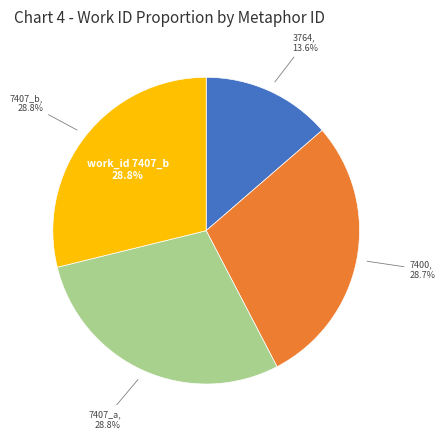

Does any single category account for the majority?

No